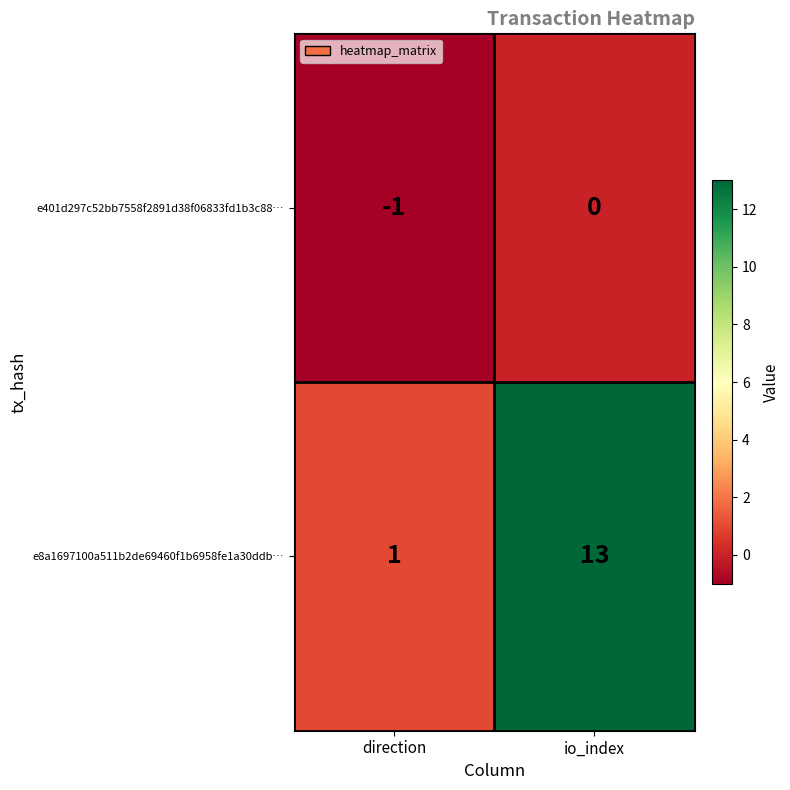

Reading right to left, extract all data points from this chart.

e401d297c52bb7558f2891d38f06833fd1b3c88…: io_index=0	direction=-1
e8a1697100a511b2de69460f1b6958fe1a30ddb…: io_index=13	direction=1